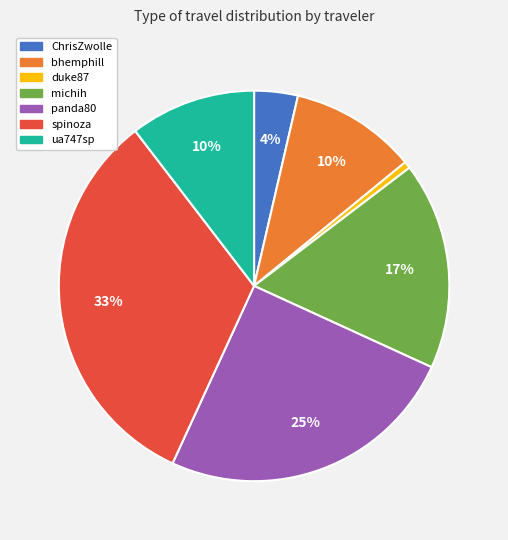

Between ChrisZwolle and spinoza, which is larger?

spinoza